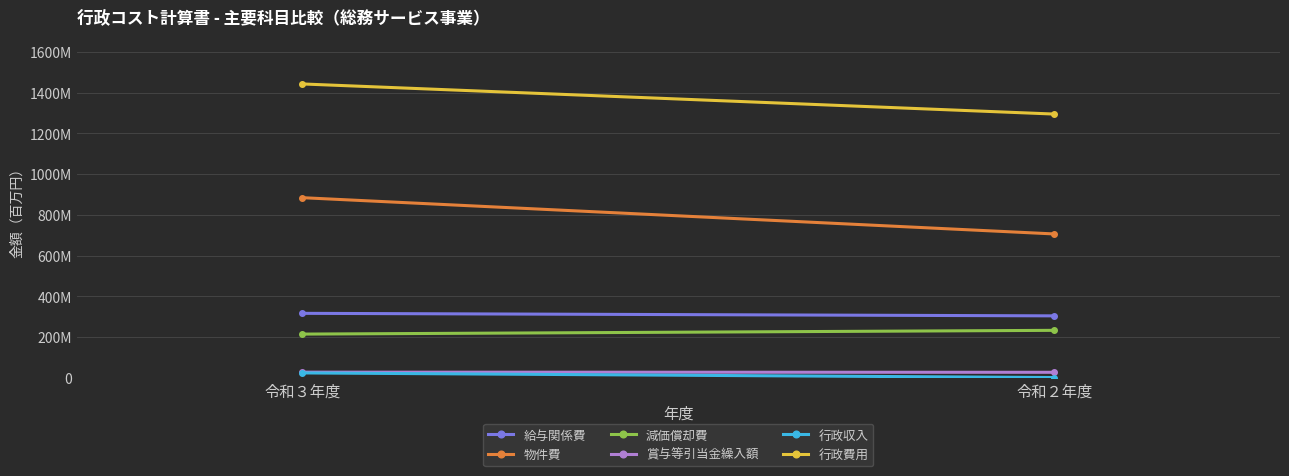

What is the approximate value of 行政費用 at 令和２年度, to the nearest 50?

1294797400